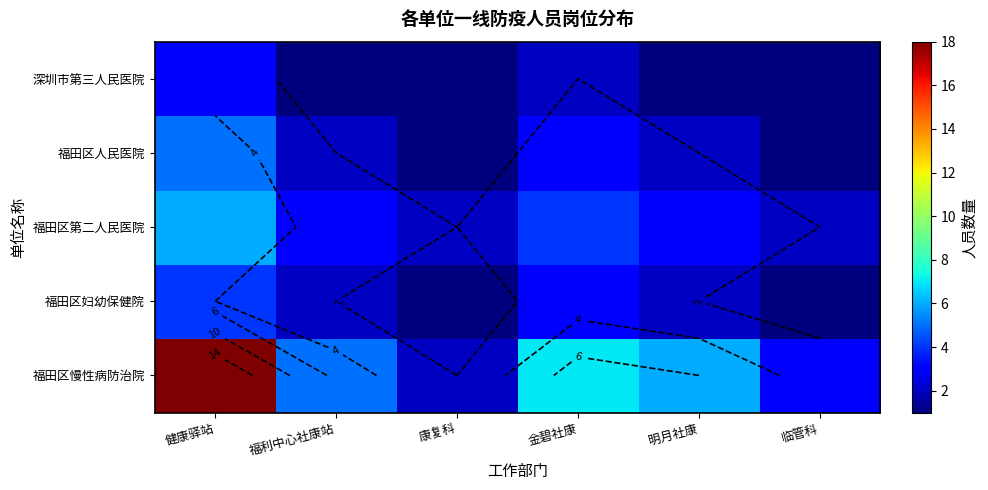

At which label does 深圳市第三人民医院 reach its peak?

健康驿站